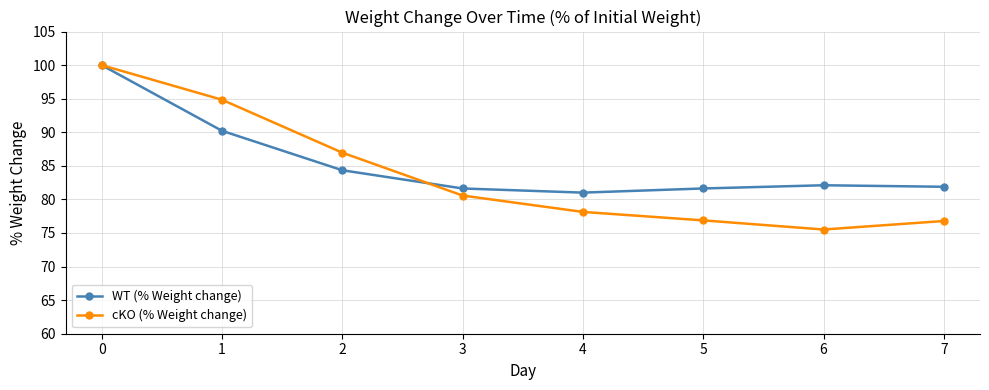

Rank the series at 7 from lowest to highest value.

cKO (% Weight change), WT (% Weight change)